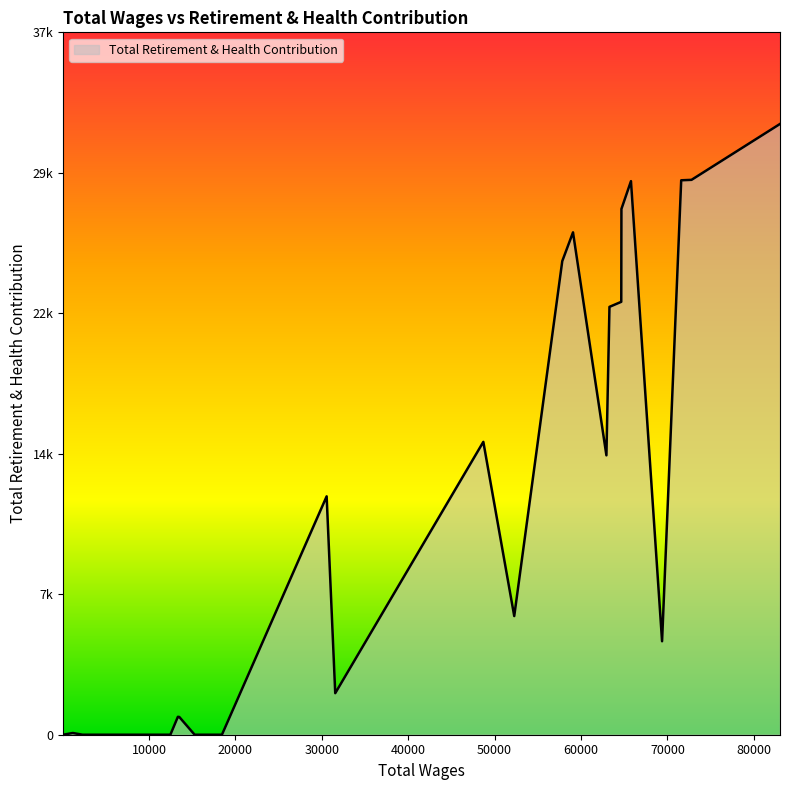

Does the chart display data point markers on the line(s)?

No